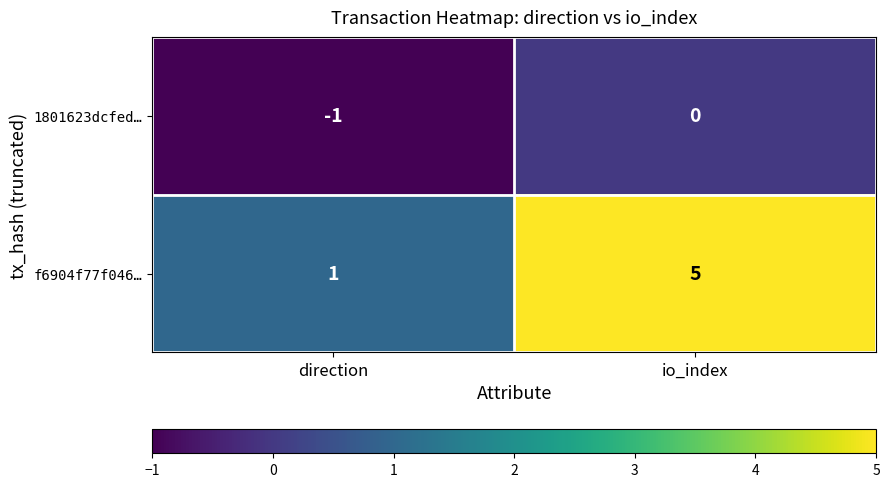

At which category is the sum across all series the highest?

io_index